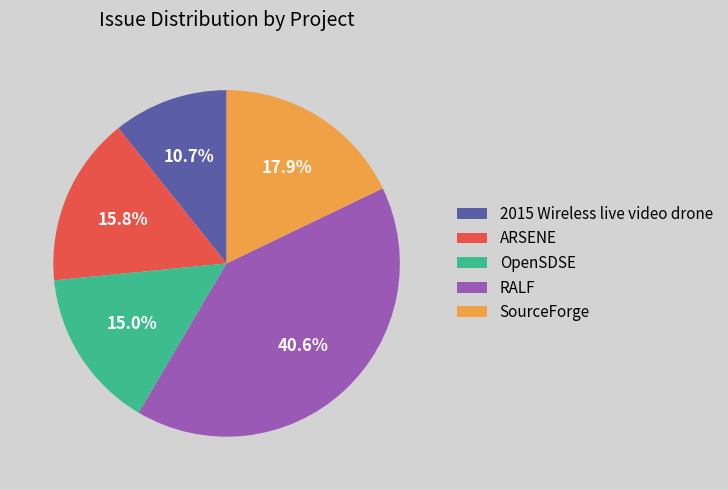

What is the ratio of the value at 2015 Wireless live video drone to the value at OpenSDSE?

0.7